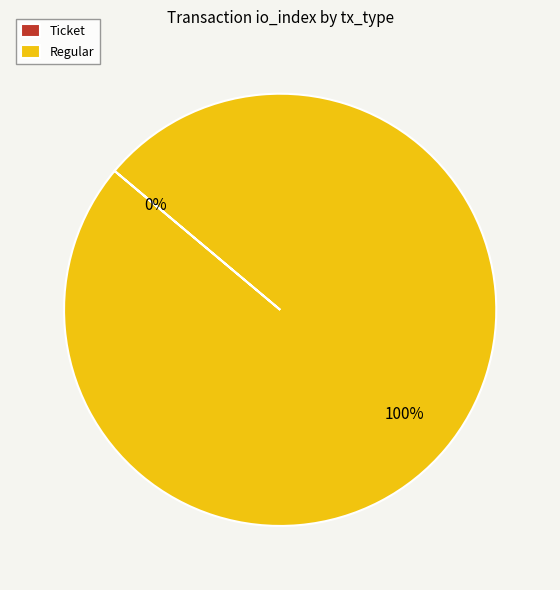

Which has a higher value, Regular or Ticket?

Regular